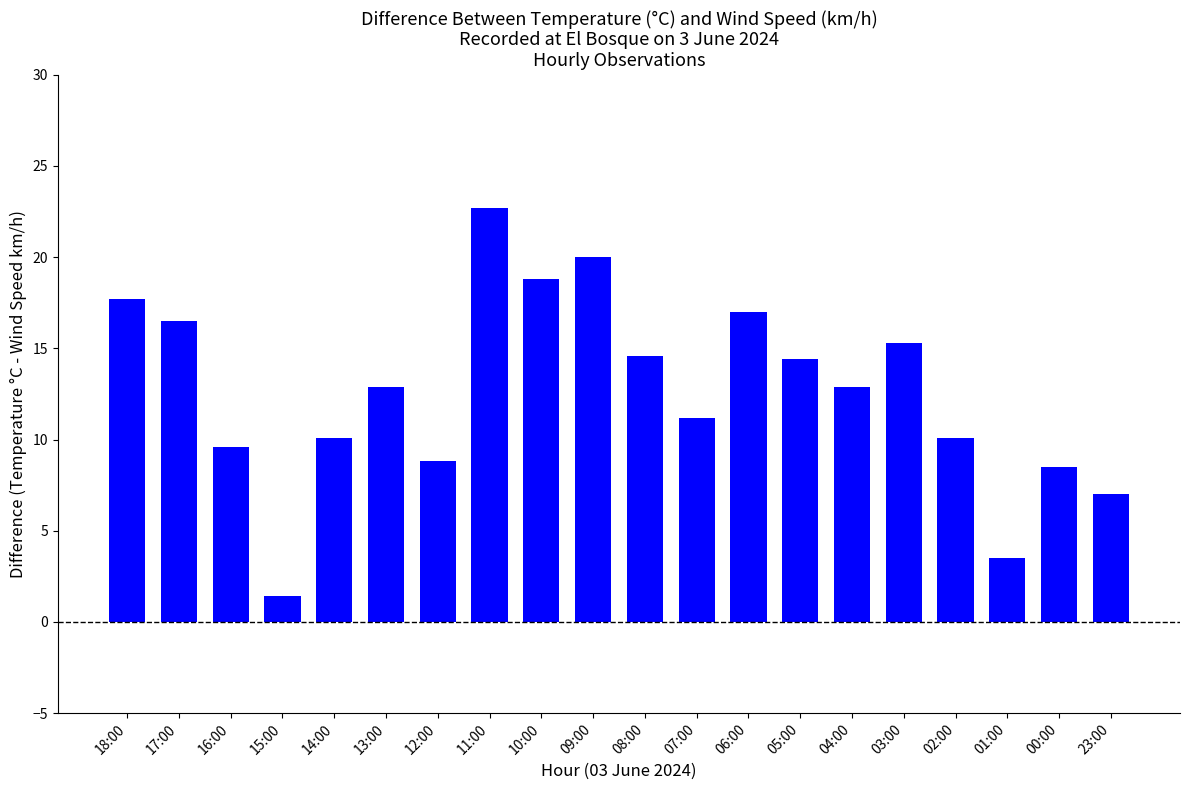

How many bars are there in total?

20